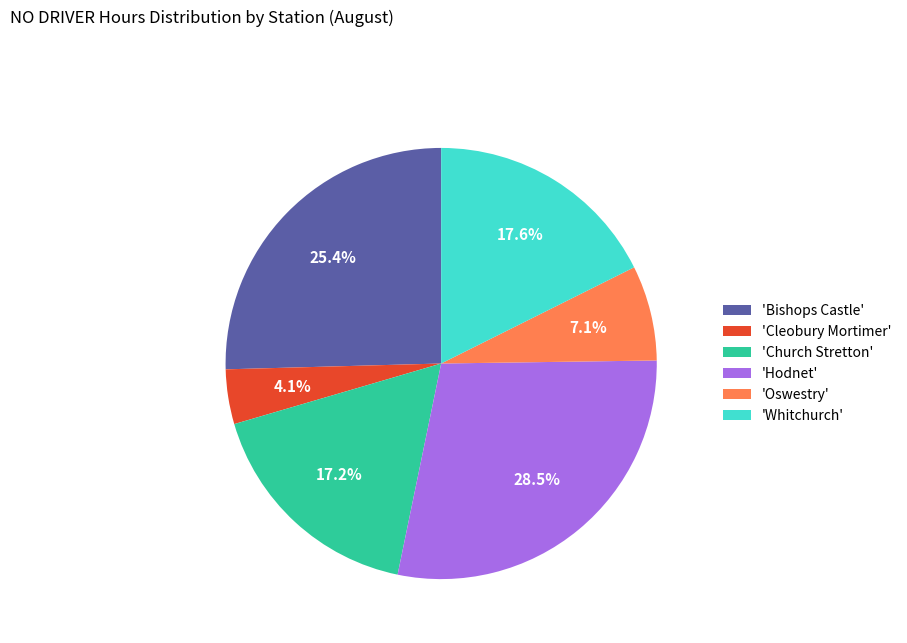

How many segments does this pie chart have?

6